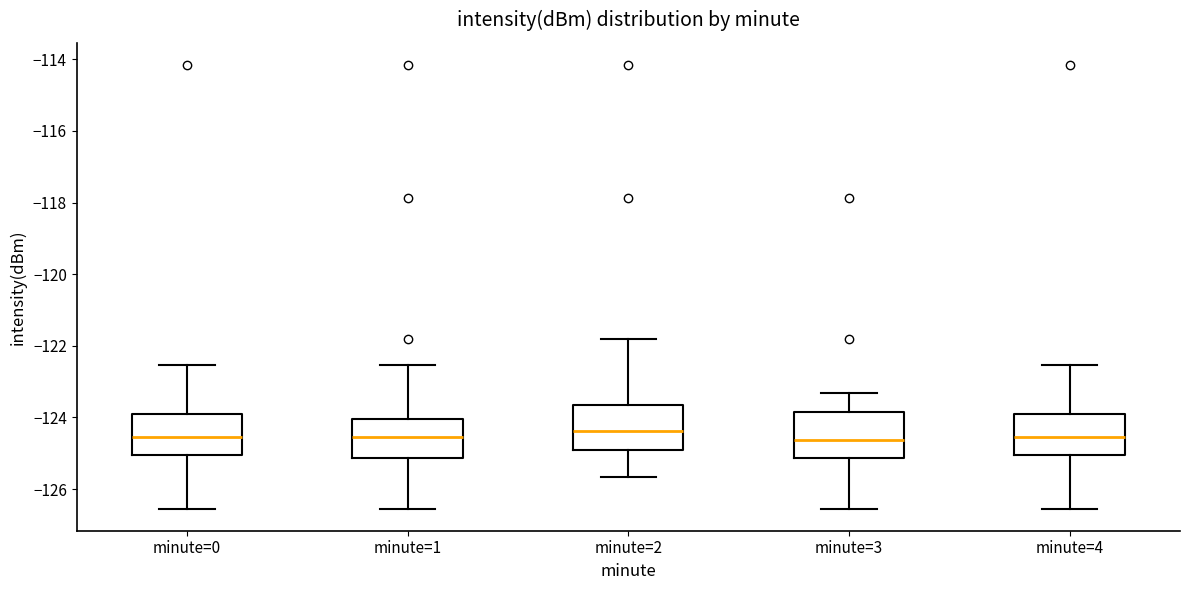

Reading left to right, transcribe this box plot: for each box, give where its median line is, the range the box spans, and where its two whiskers end, as read against the y-axis. The values are not printed on the chart, so give them approximately, as read against the axis.

minute=0: median -124.6, box -125.0 to -124.0, whiskers -126.6 to -122.6
minute=1: median -124.6, box -125.2 to -124.0, whiskers -126.6 to -122.6
minute=2: median -124.4, box -125.0 to -123.6, whiskers -125.6 to -121.8
minute=3: median -124.6, box -125.2 to -123.8, whiskers -126.6 to -123.4
minute=4: median -124.6, box -125.0 to -124.0, whiskers -126.6 to -122.6